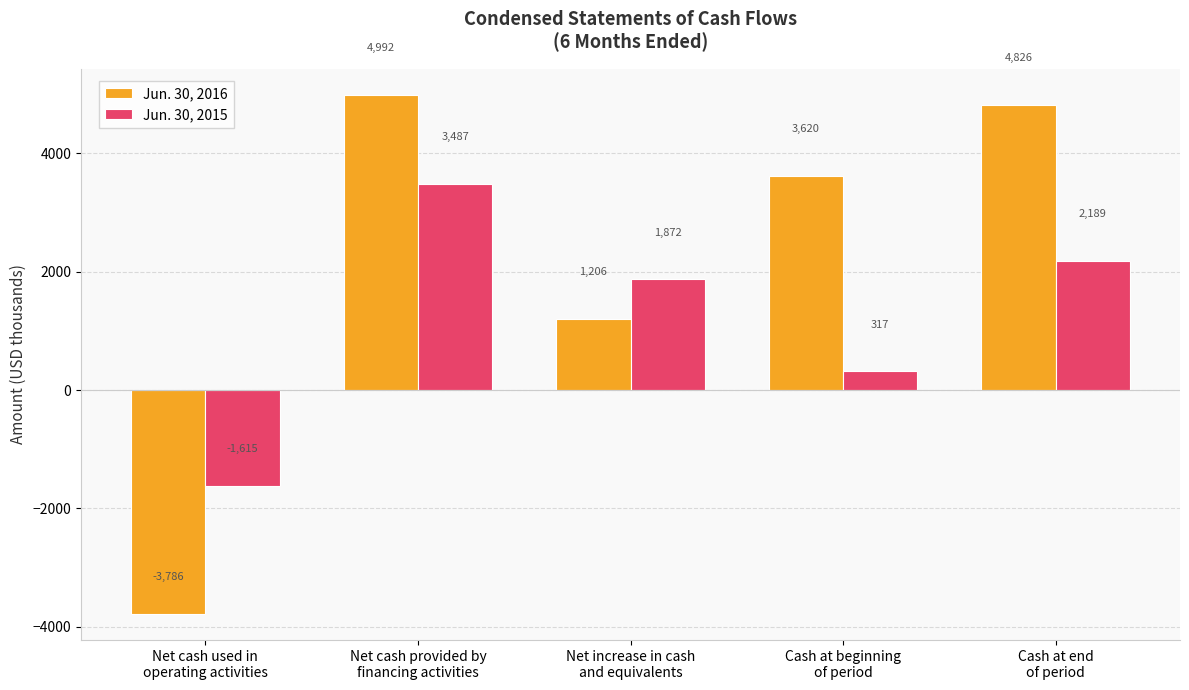

True or false: Jun. 30, 2016 has a value of -3786 at Net cash used in
operating activities.

True